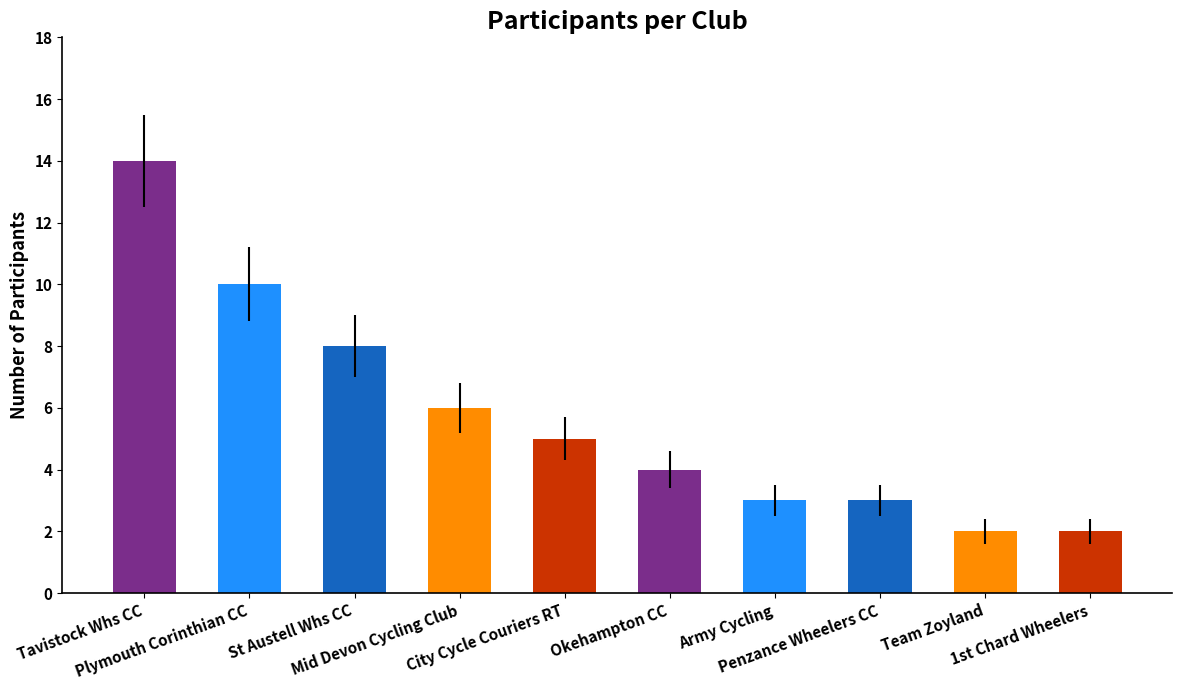

What is the change in value from Mid Devon Cycling Club to Army Cycling?

-3